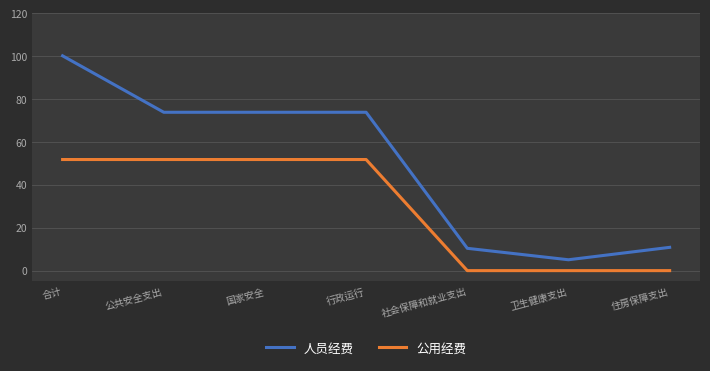

Rank the series by their average value, from highest to lowest.

人员经费, 公用经费